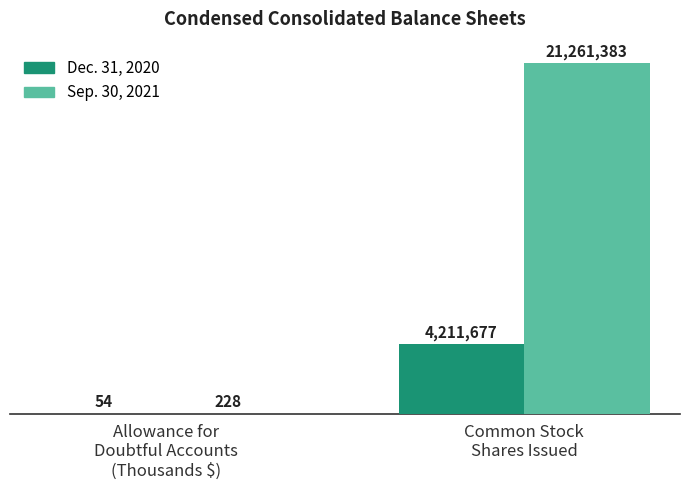

The Dec. 31, 2020 series shows 54 at Allowance for
Doubtful Accounts
(Thousands $). True or false?

True